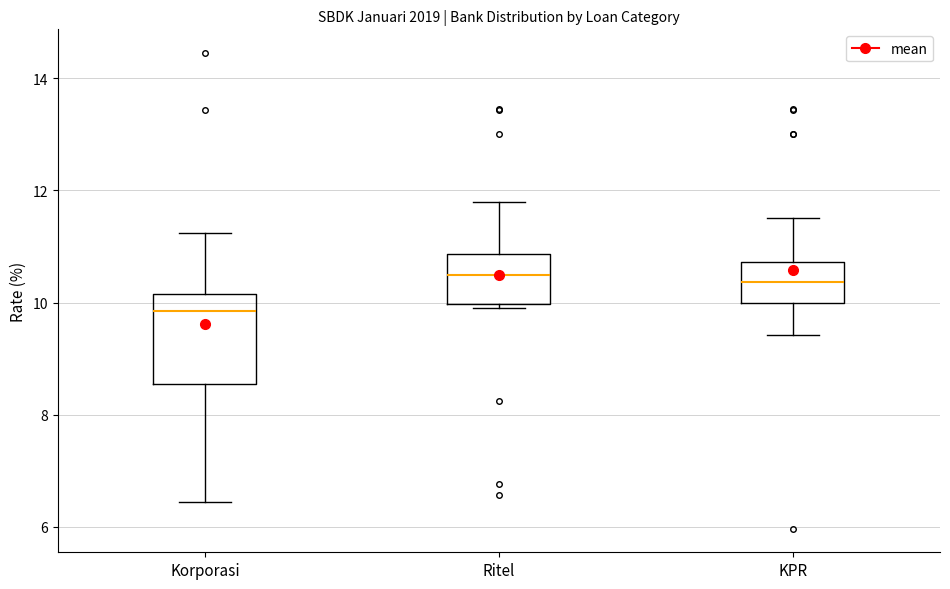

Comparing the boxes themselves (not the whiskers), which one is the tallest?

Korporasi